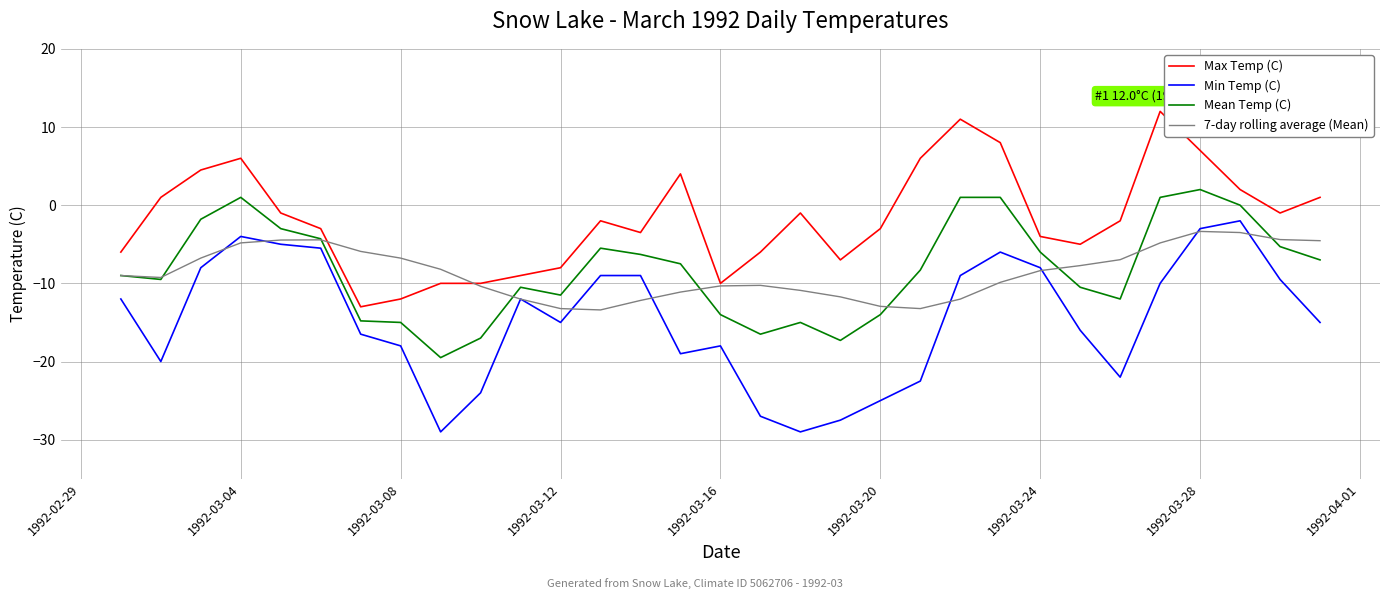

Which series has the largest total across all categories?

Max Temp (C)